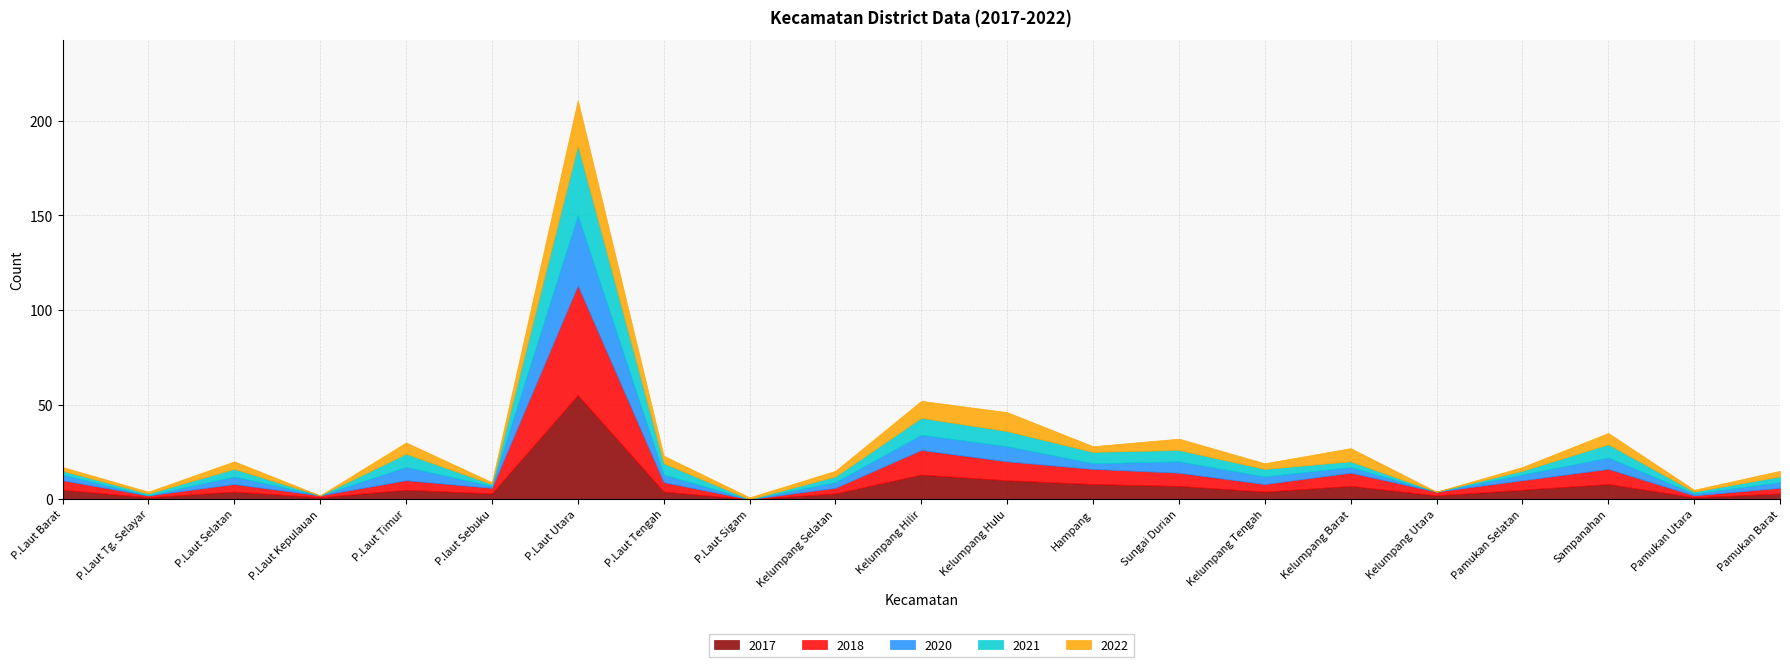

What is the sum of the 2020 values at Kelumpang Hulu and P.Laut Tg. Selayar?

8